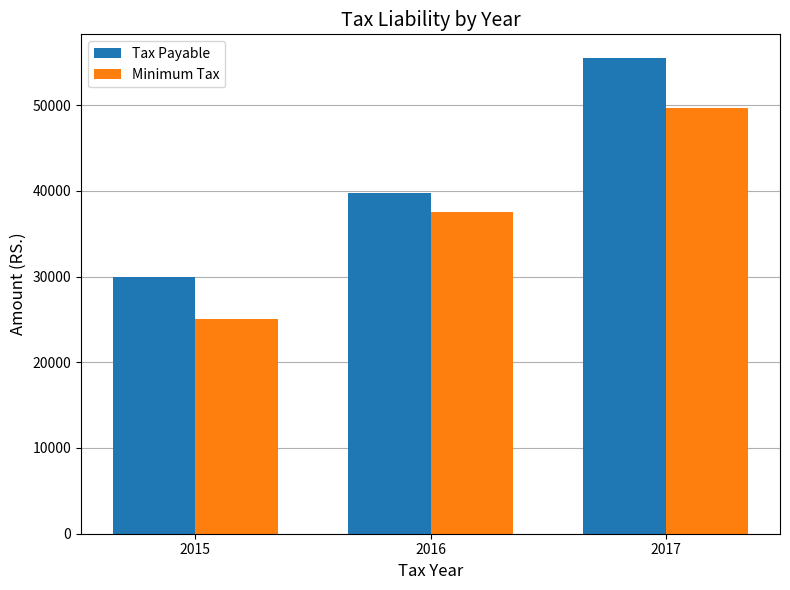

What is the value of the Tax Payable bar at the 1st from the left?

30000.0